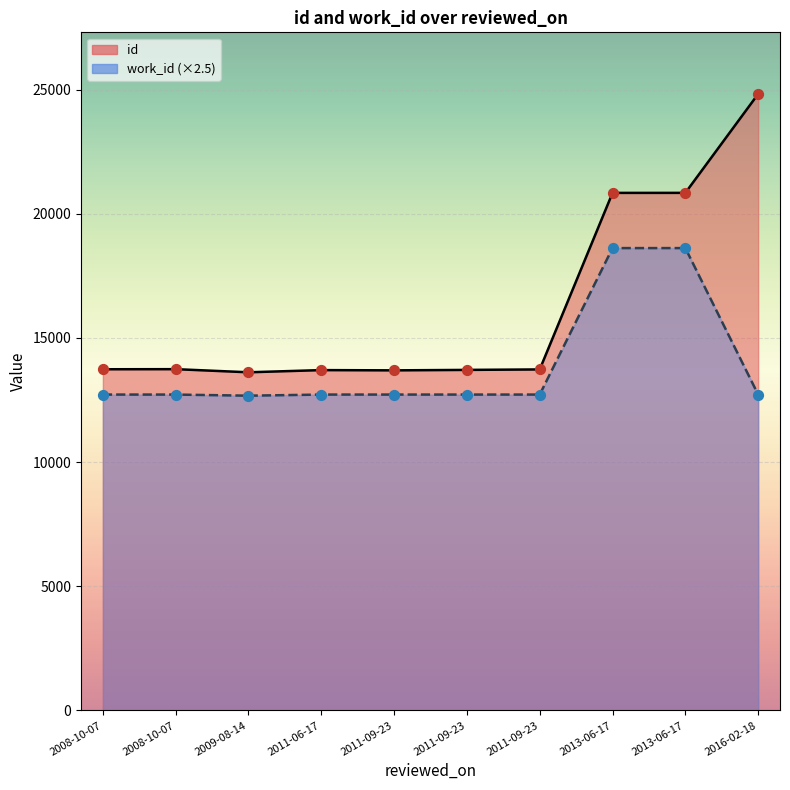

At which category is the sum across all series the highest?

2013-06-17